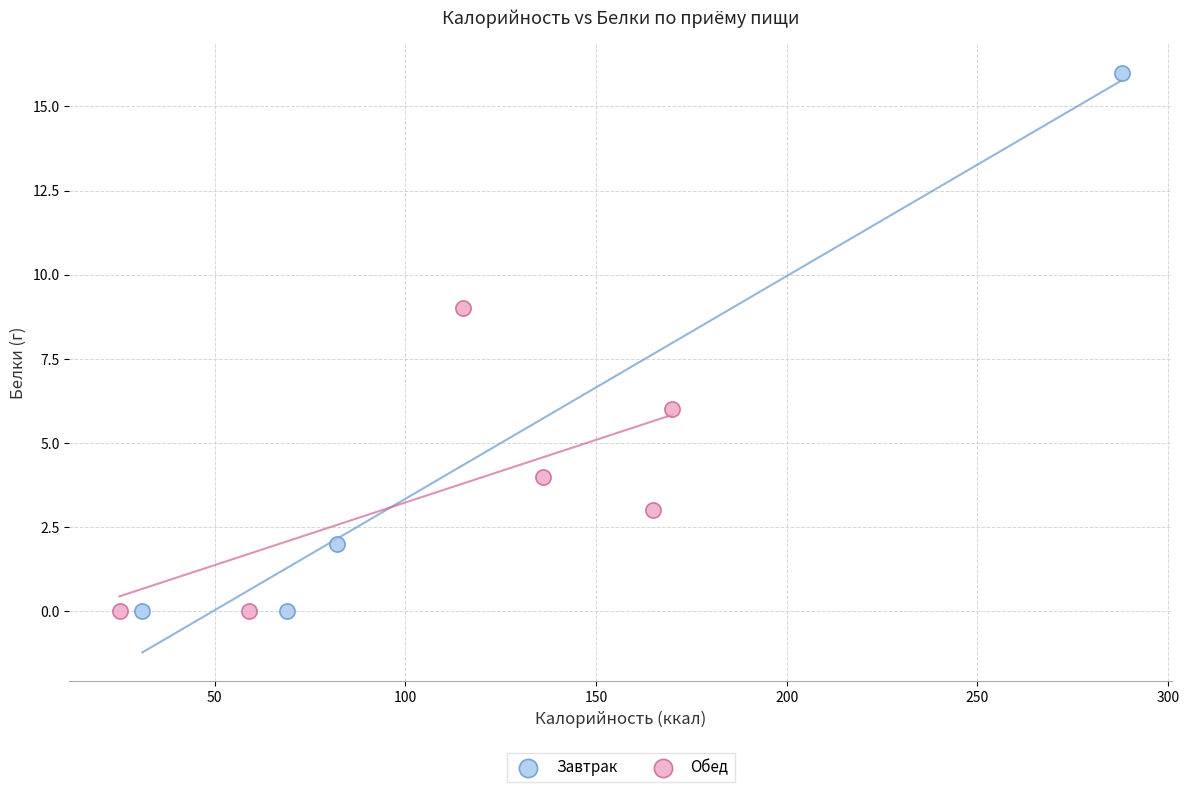

Which series has the widest spread of Y values?

Завтрак